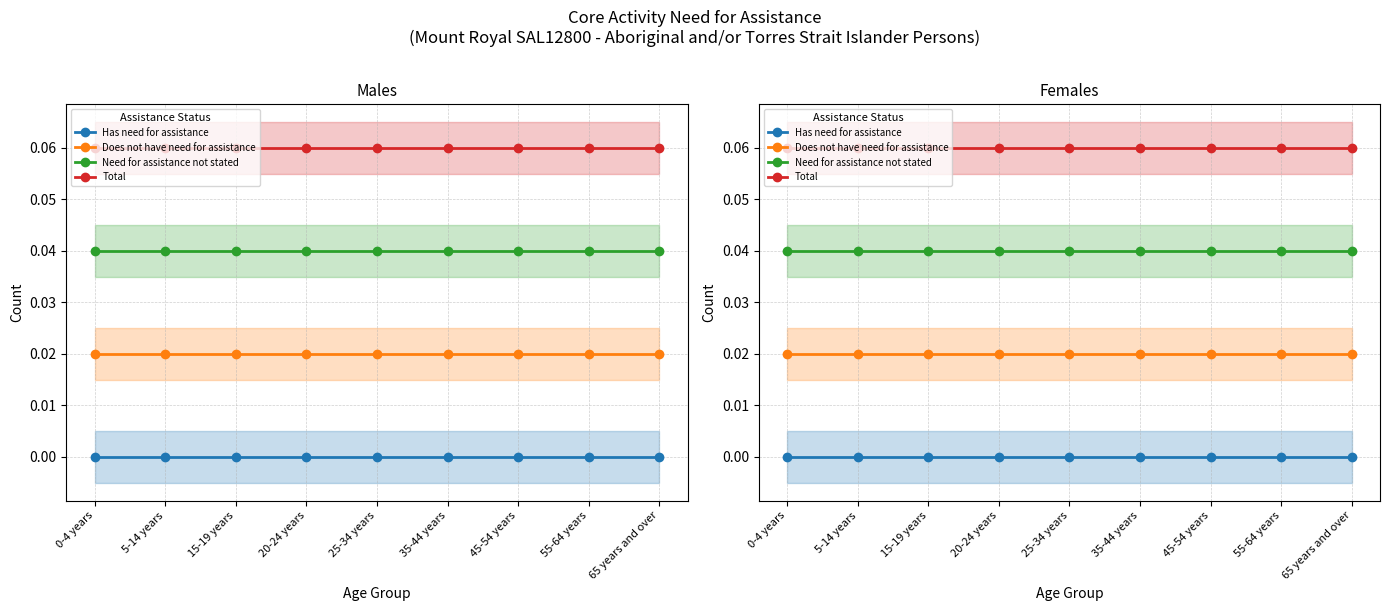

True or false: Does not have need for assistance has more than 0 interior local peaks.

False